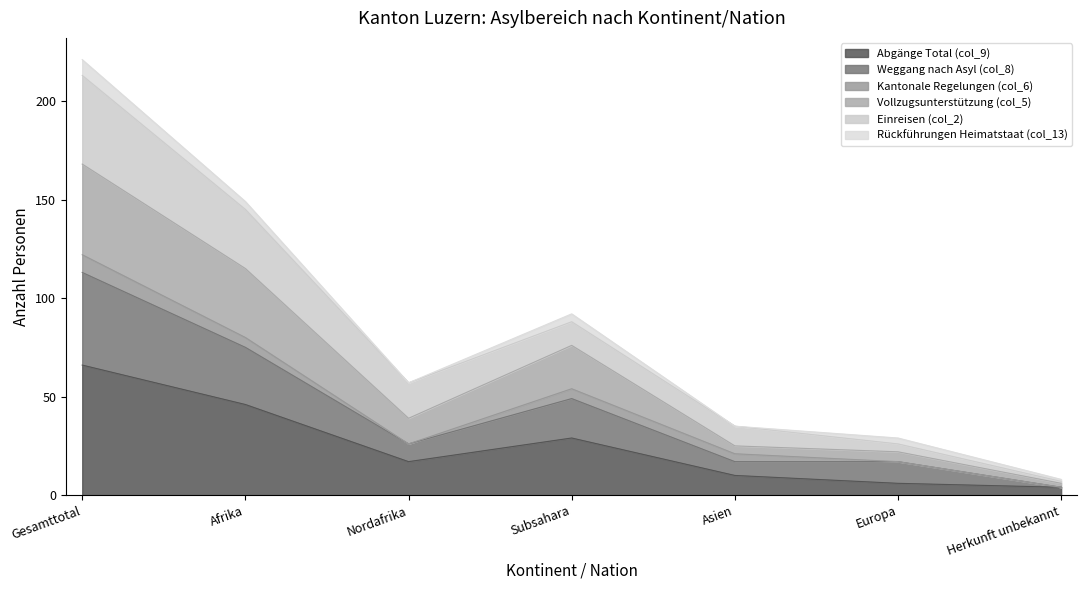

Which has a higher value, Afrika or Asien?

Afrika